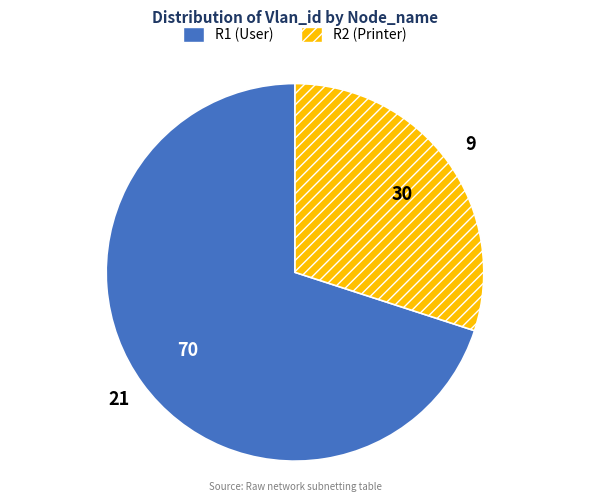

Does R1 account for over 50% of the chart?

Yes